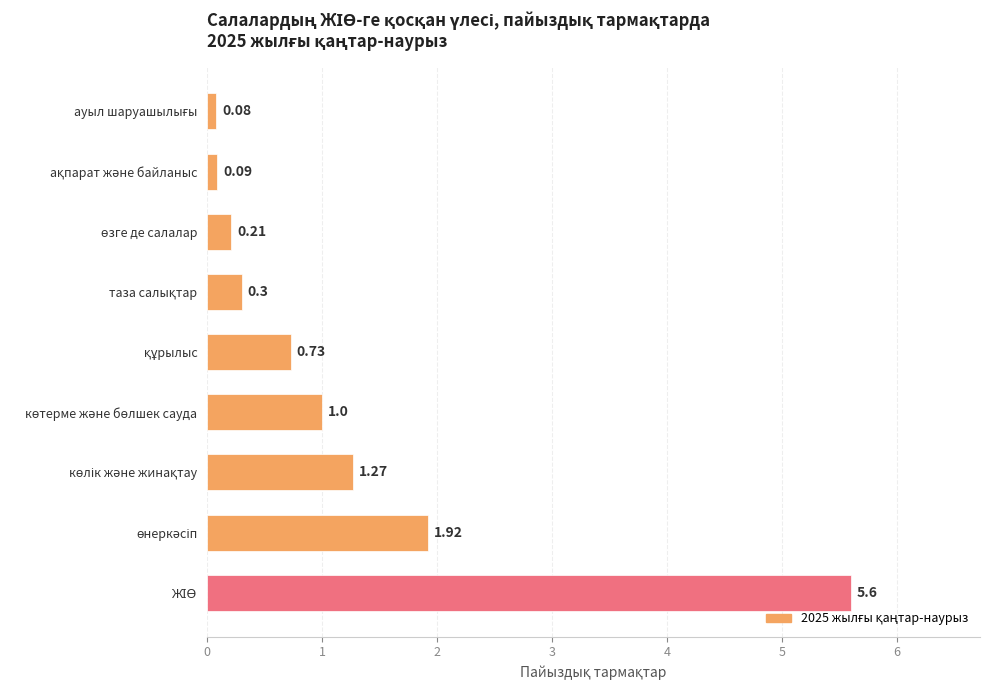

Count the number of categories in the chart.

9